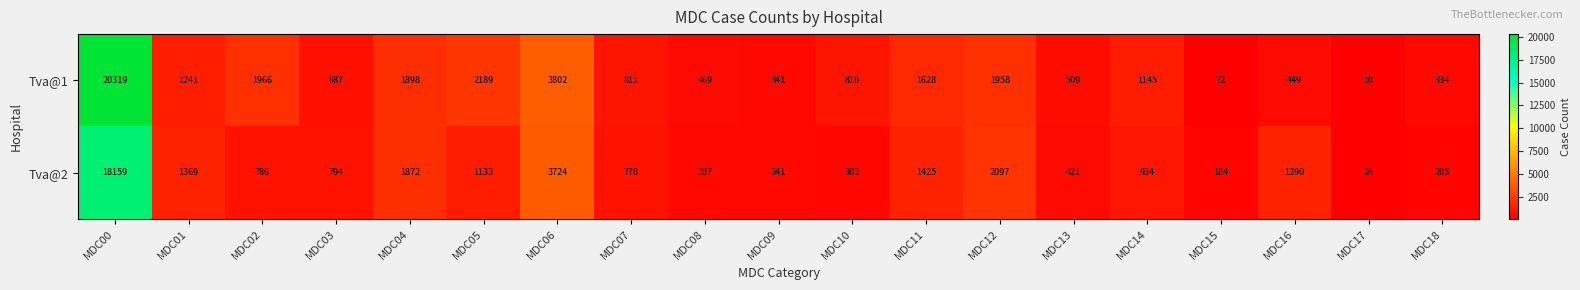

Which series has the widest spread of values?

Tva@1